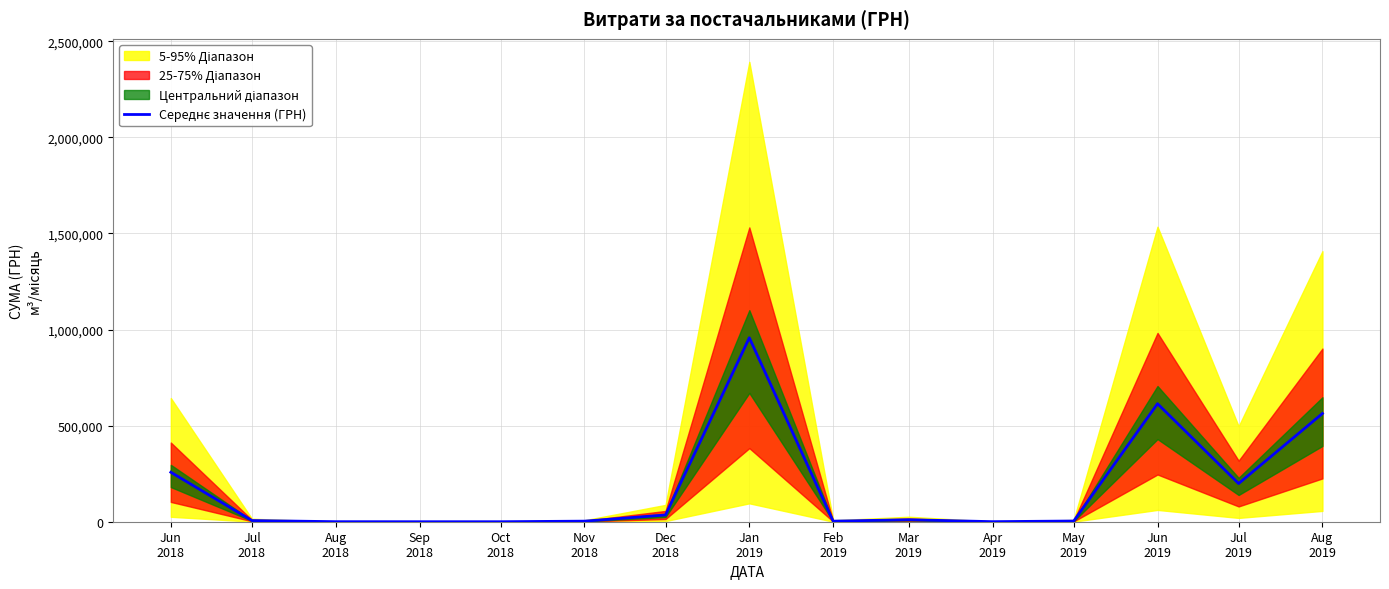

Reading left to right, list all the values displayed in this chart.

Jun
2018=257466.8	Jul
2018=6200.0	Aug
2018=220.0	Sep
2018=0.0	Oct
2018=0.0	Nov
2018=3014.8	Dec
2018=35048.9	Jan
2019=957183.8	Feb
2019=2994.9	Mar
2019=10387.8	Apr
2019=338.6	May
2019=3716.0	Jun
2019=614051.3	Jul
2019=198671.0	Aug
2019=563071.8